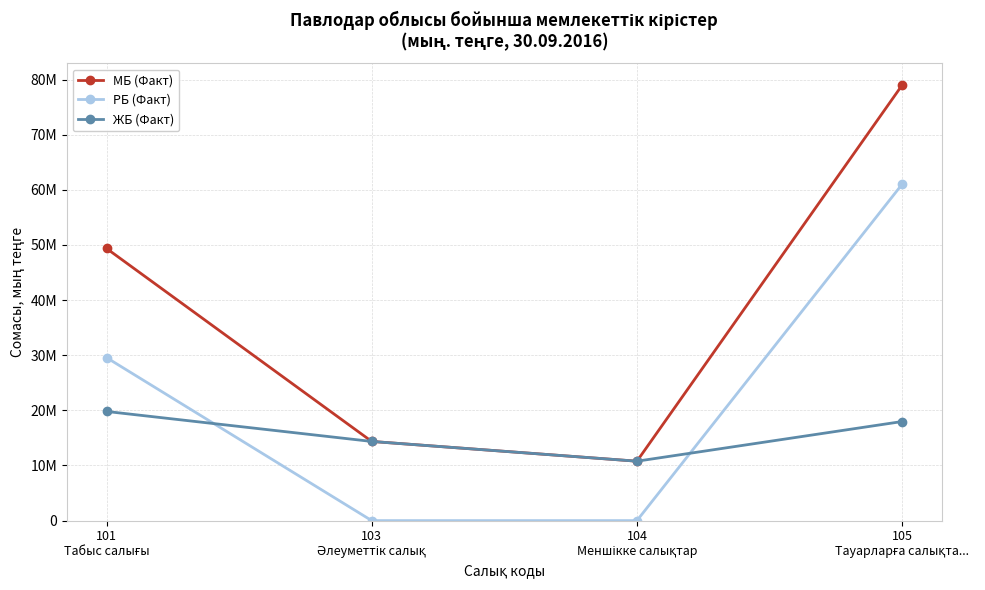

The МБ (Факт) series shows 14361472 at 103
Әлеуметтік салық. True or false?

True